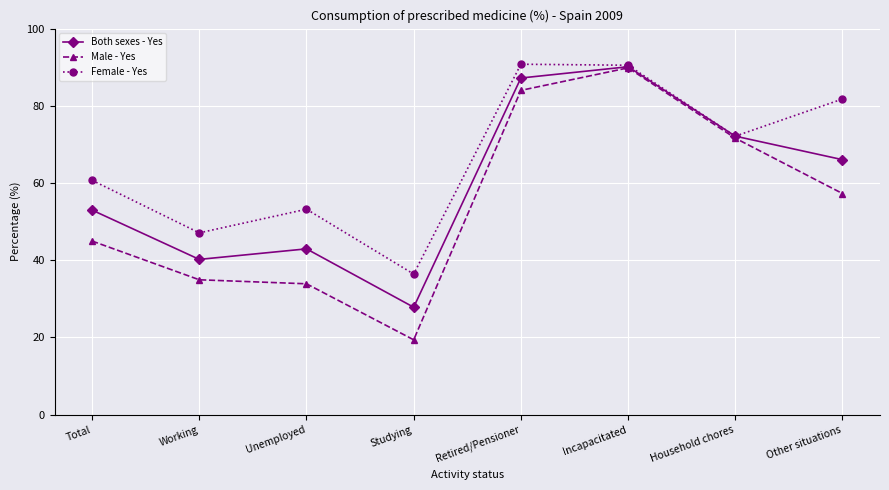

Is it true that Male - Yes equals 60.6 at Working?

False